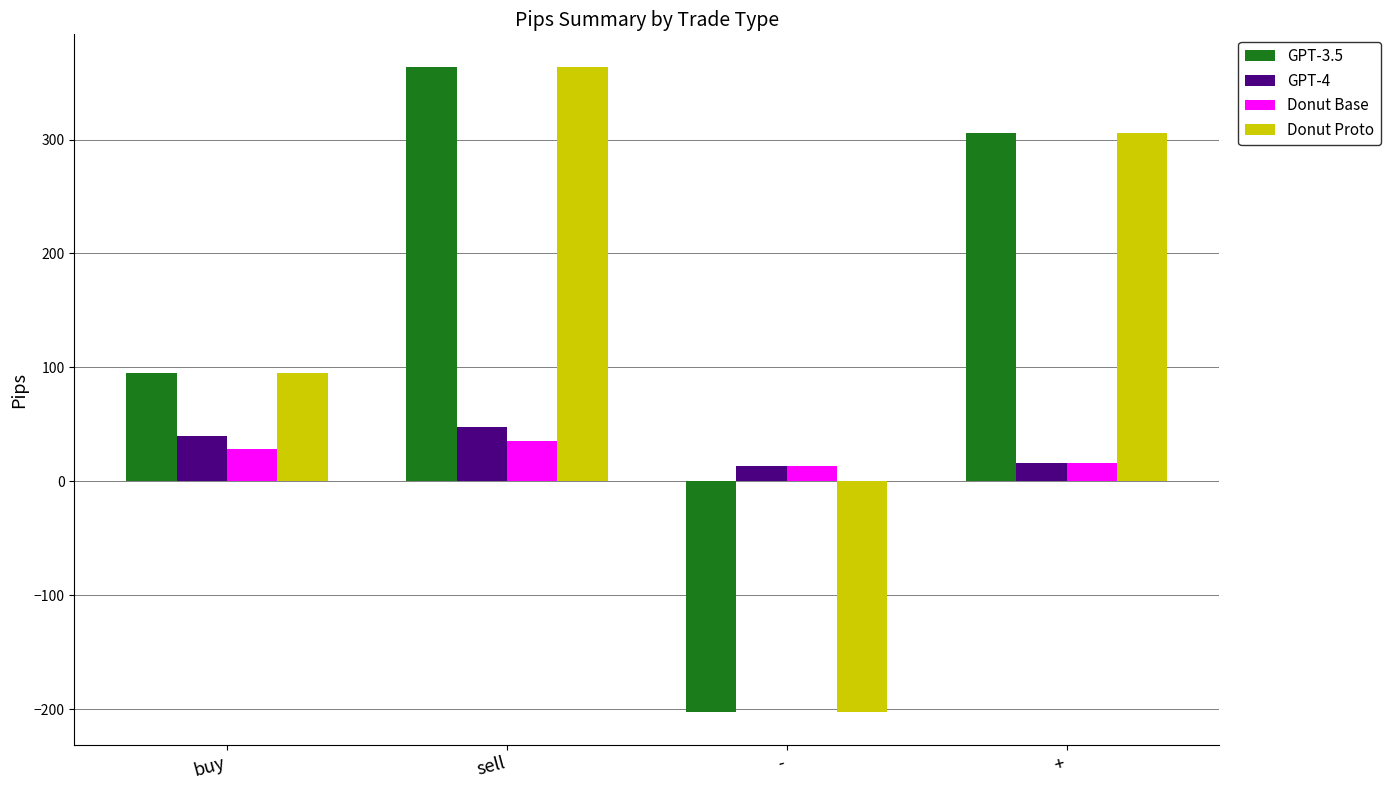

Is the value of GPT-3.5 at - greater than the value of Donut Base at -?

No